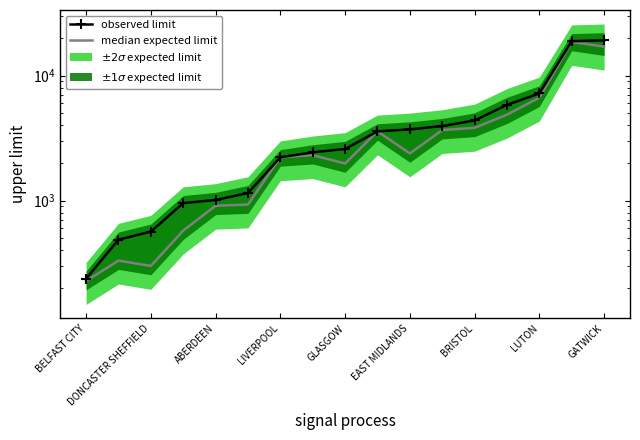

What is the difference between the maximum and minimum values in the median expected limit series?

18349